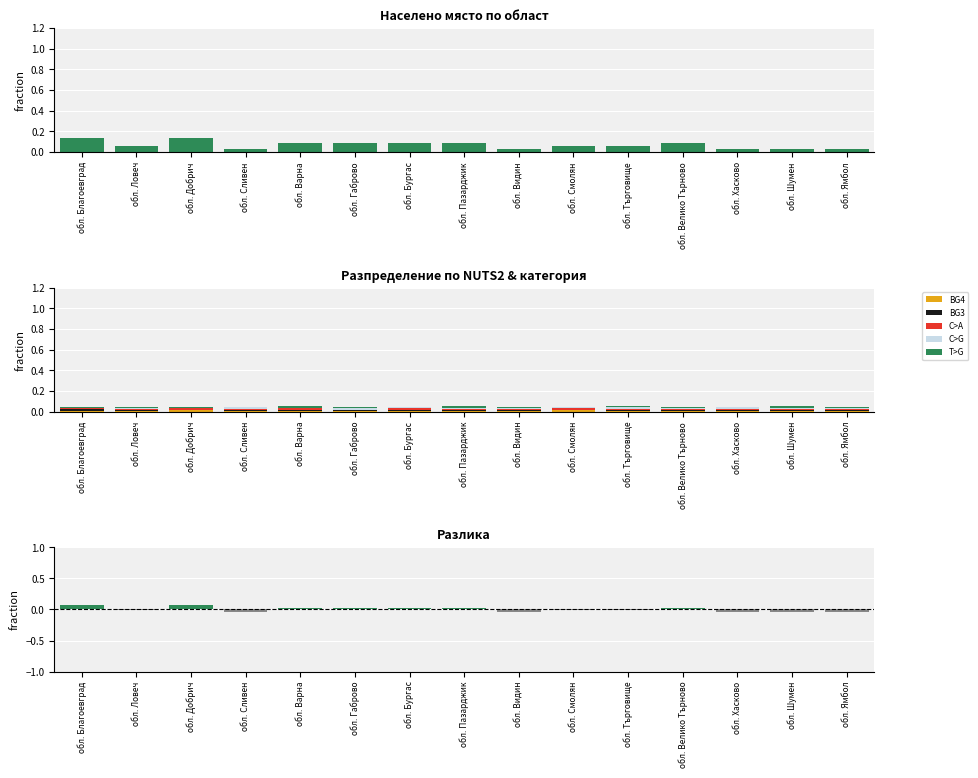

What is the label of the 1st bar from the left?

обл. Благоевград